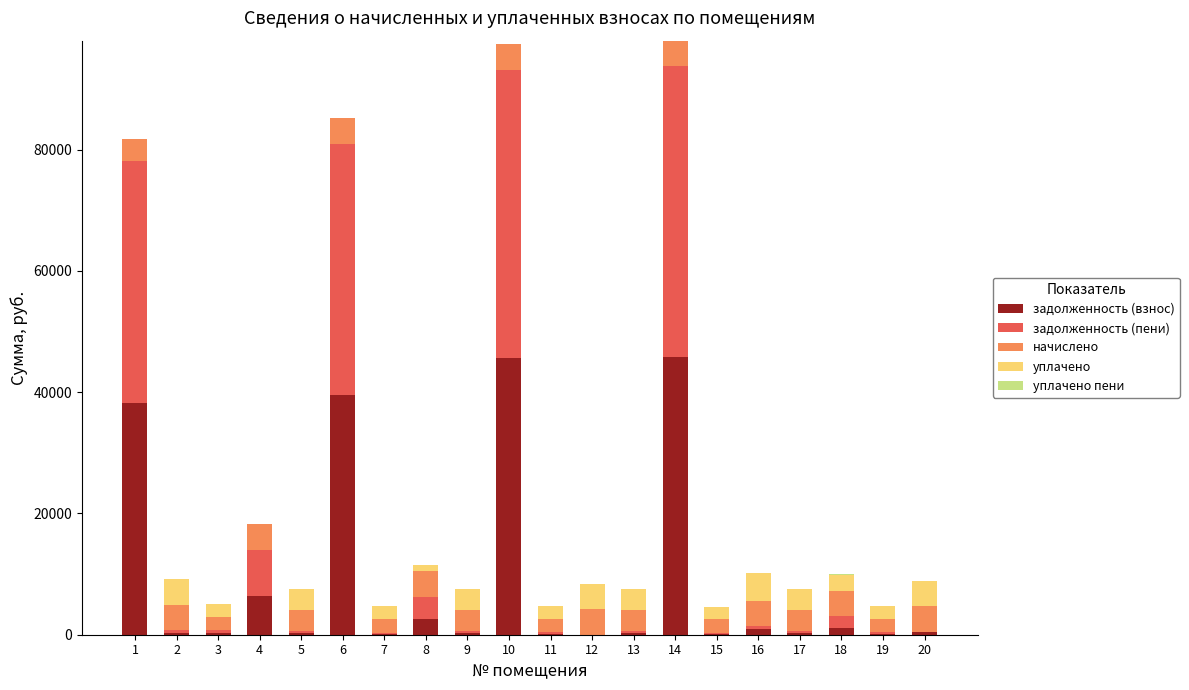

What is the maximum value for задолженность (взнос)?

45842.4